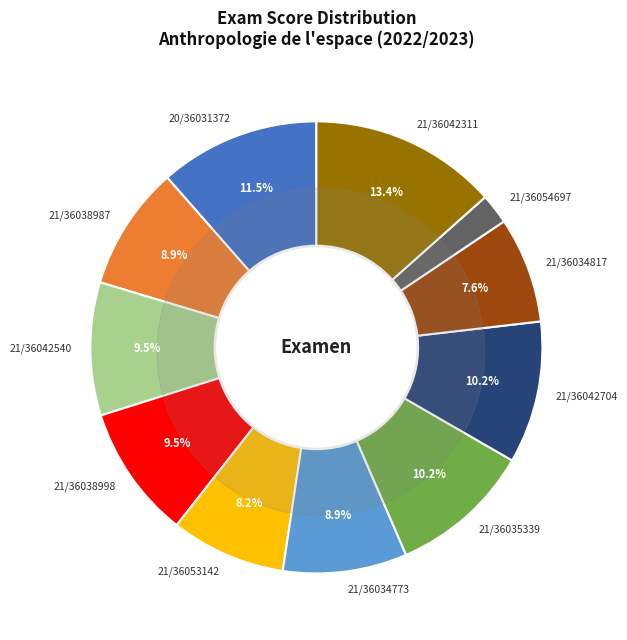

How much of the chart is everything except 21/36042311?

86.6%